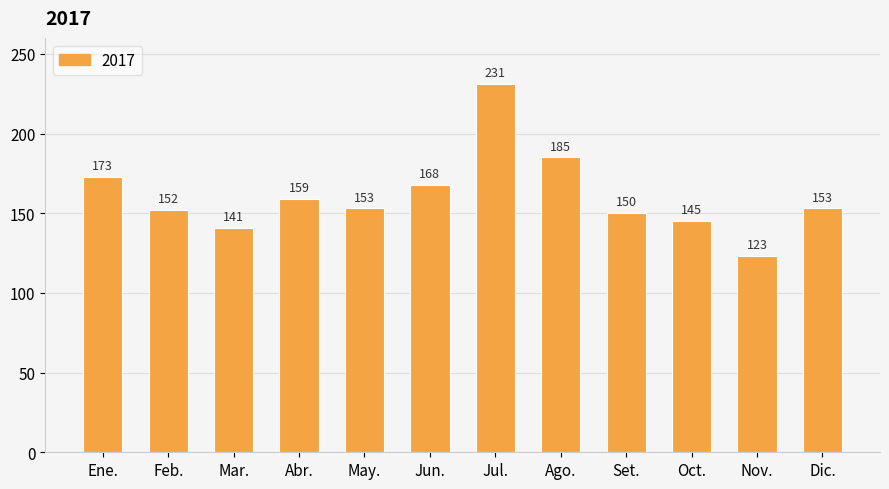

What is the sum of the values at Jul. and Feb.?

383